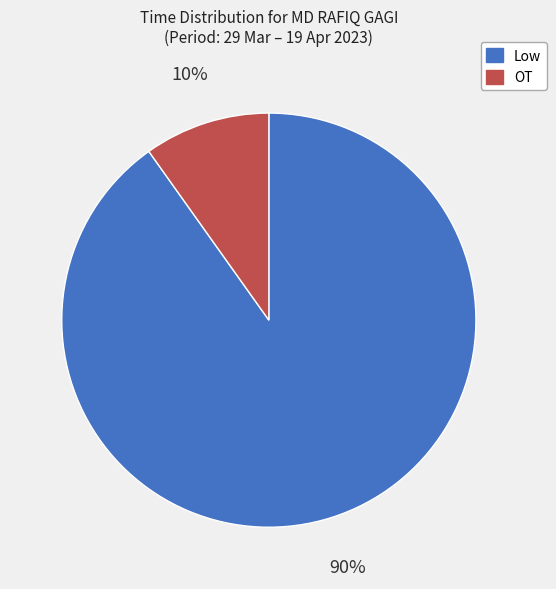

How many segments does this pie chart have?

2